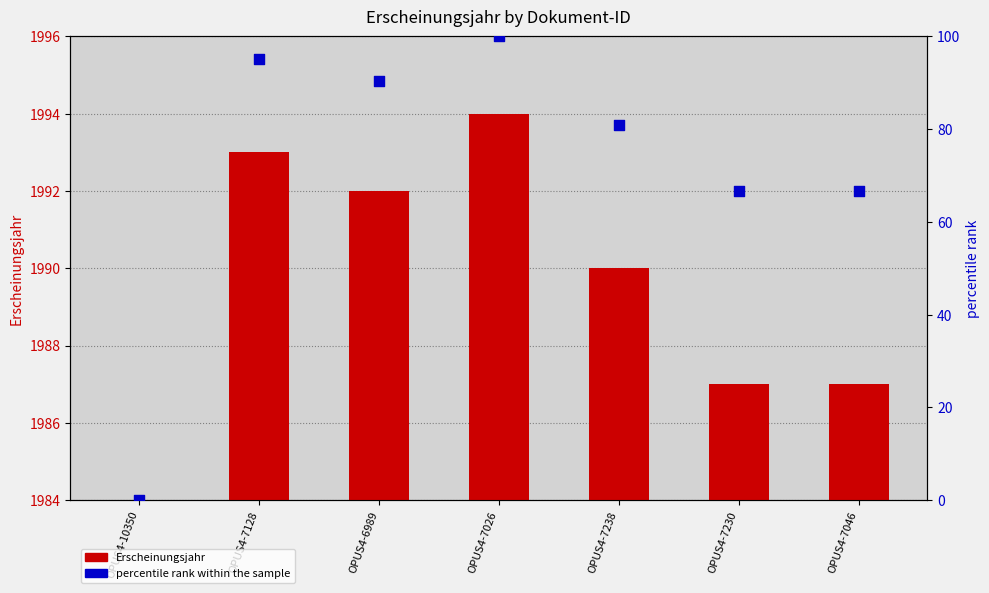

Which series has the largest Y range (max minus min)?

percentile rank within the sample